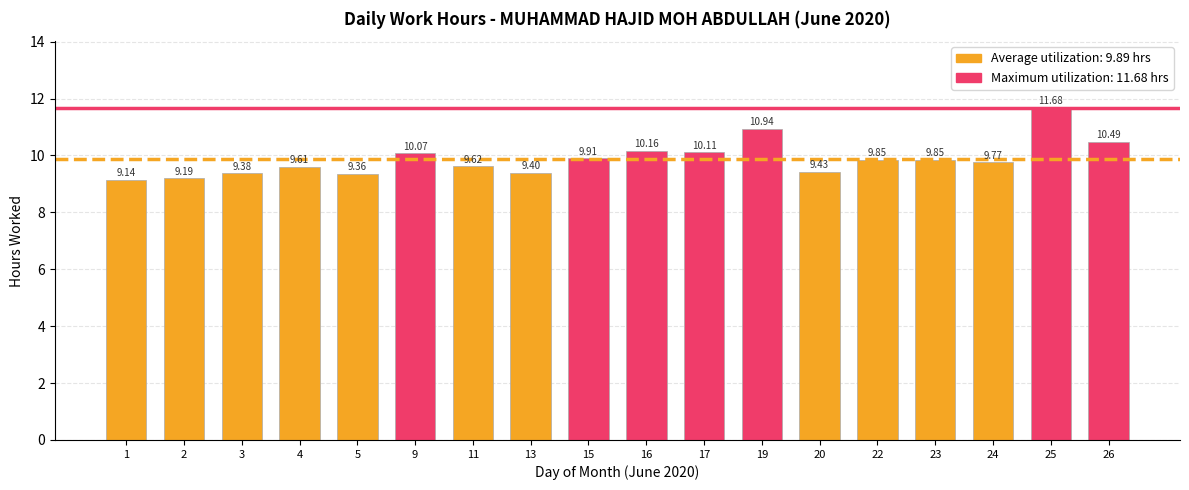

What is the ratio of the value at 11 to the value at 15?

1.0